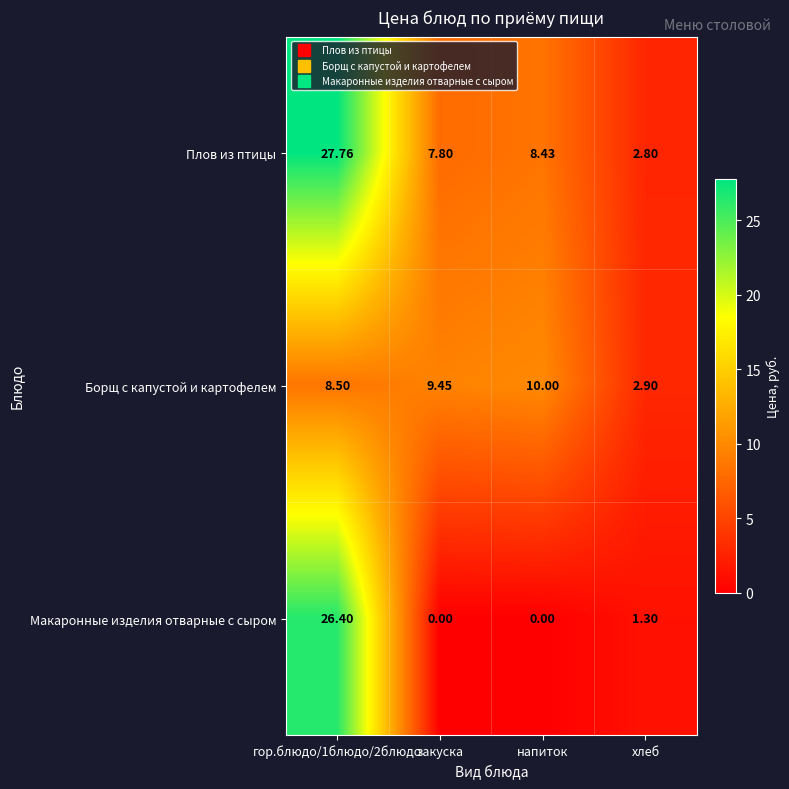

Rank the series by their maximum value, from lowest to highest.

Борщ с капустой и картофелем, Макаронные изделия отварные с сыром, Плов из птицы